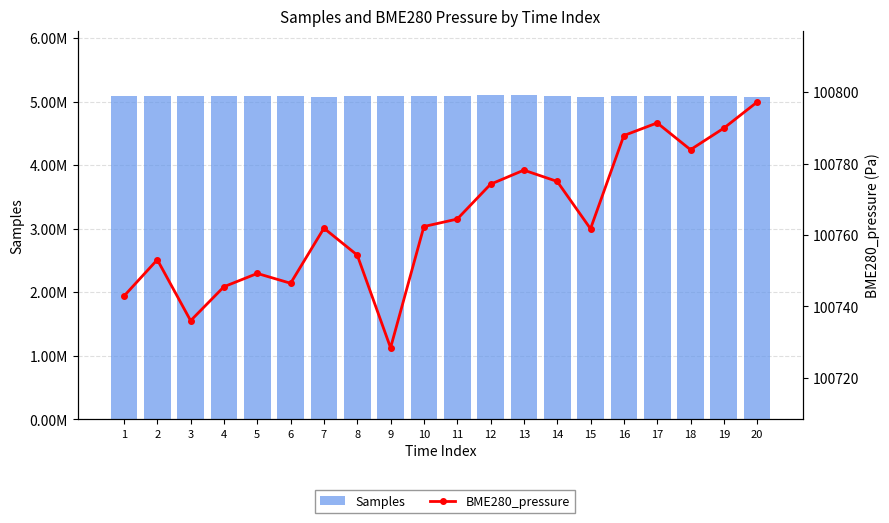

How many data points in BME280_pressure are less than 100762?

10